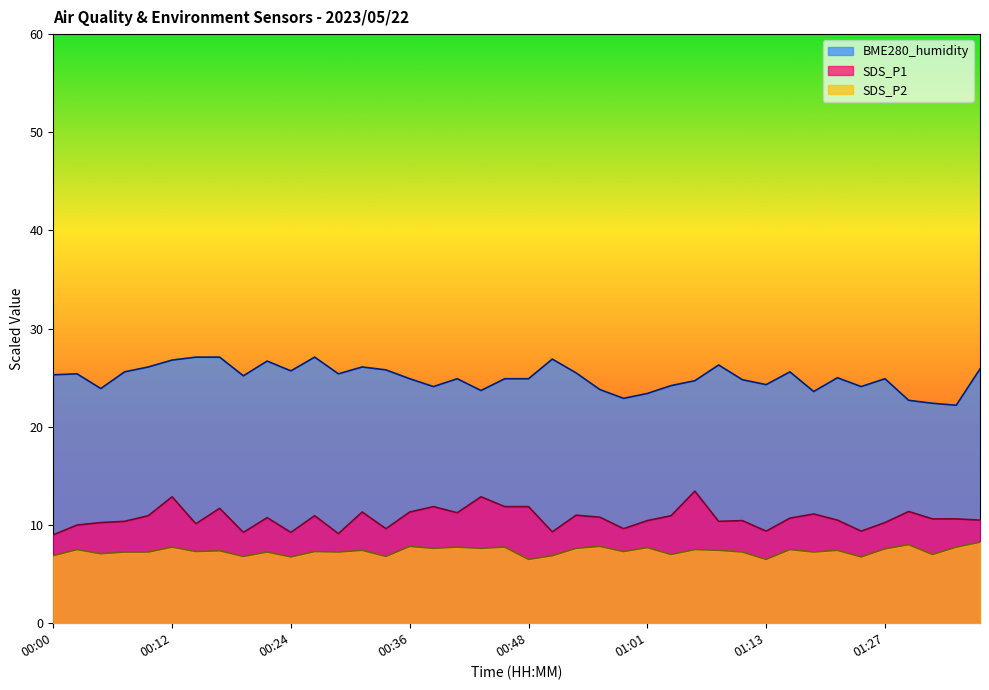

True or false: SDS_P2 and BME280_humidity intersect in this chart.

False